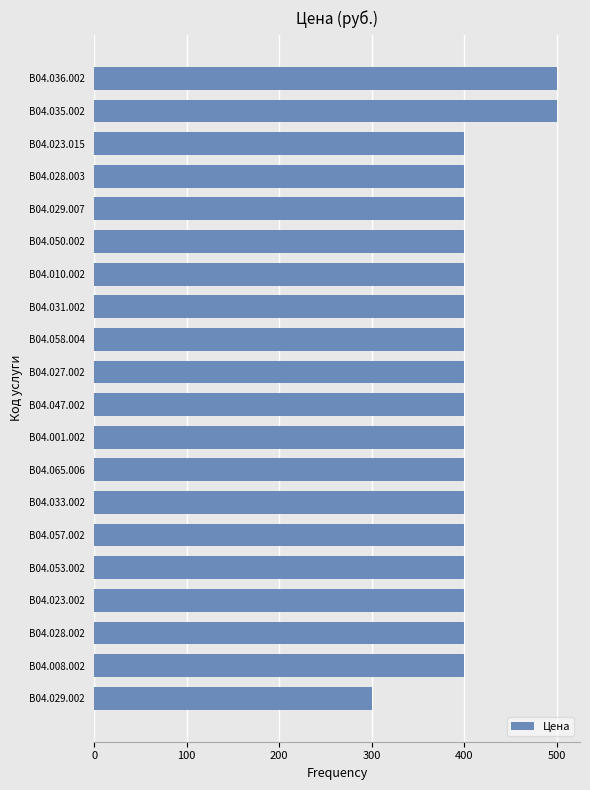

What is the maximum value shown in the chart?

500